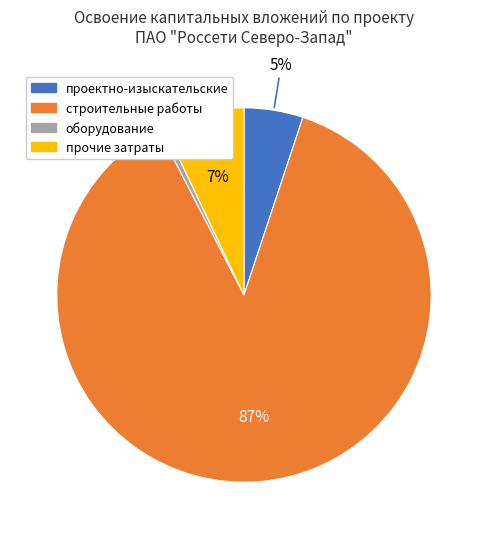

To the nearest percent, what is the average slice percentage?

25%